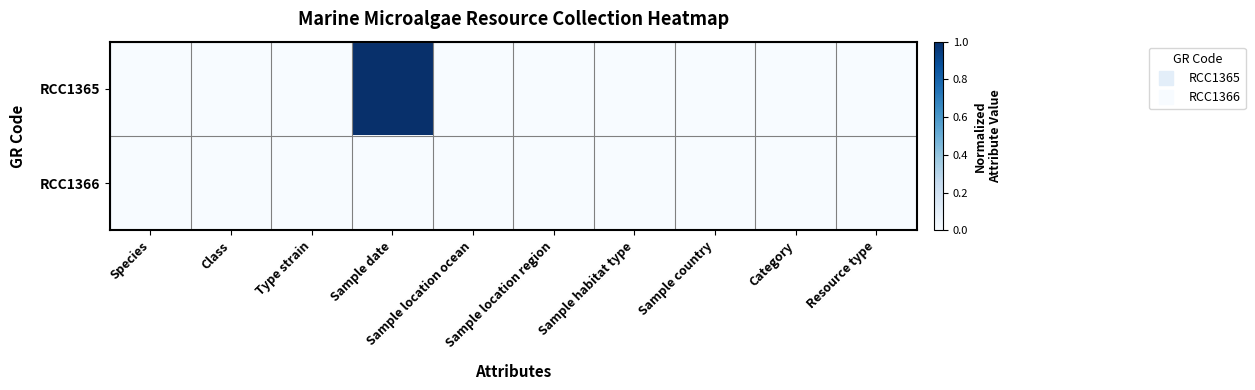

Which series has the widest spread of values?

RCC1365